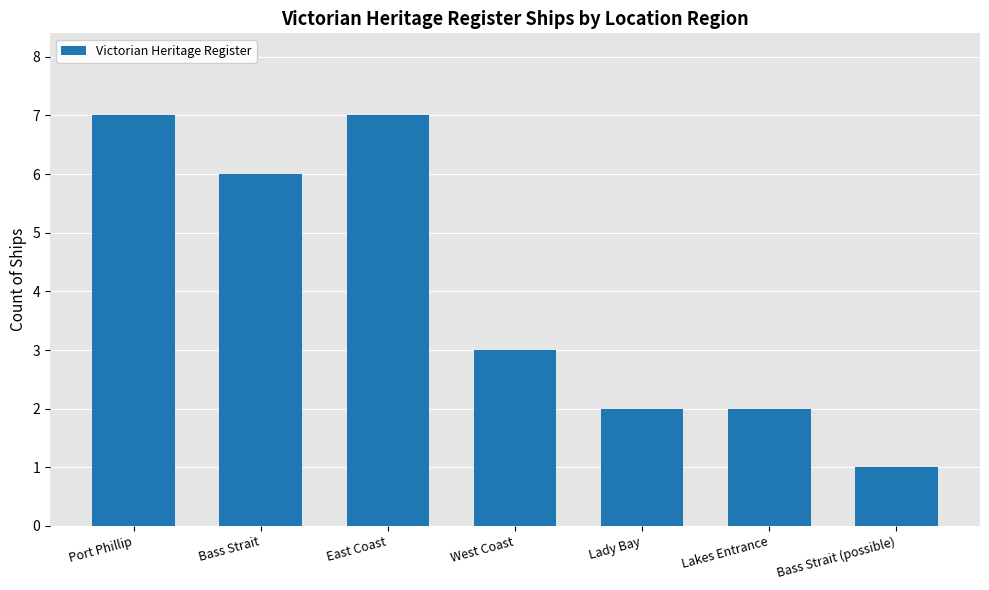

What is the change in value from Lakes Entrance to Bass Strait (possible)?

-1